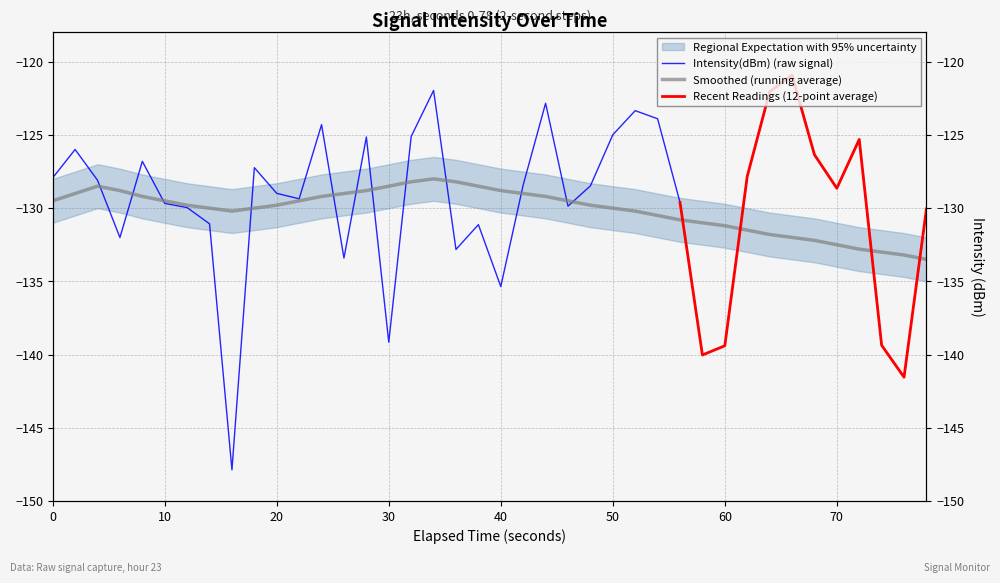

The smoothed series shows -129.2 at 12. True or false?

True